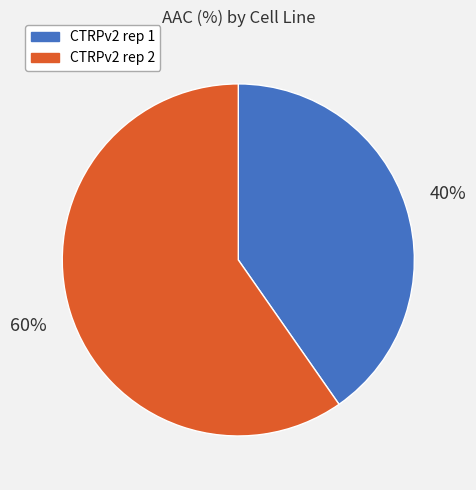

To the nearest percent, what percentage of the pie is CTRPv2 rep 1?

40%